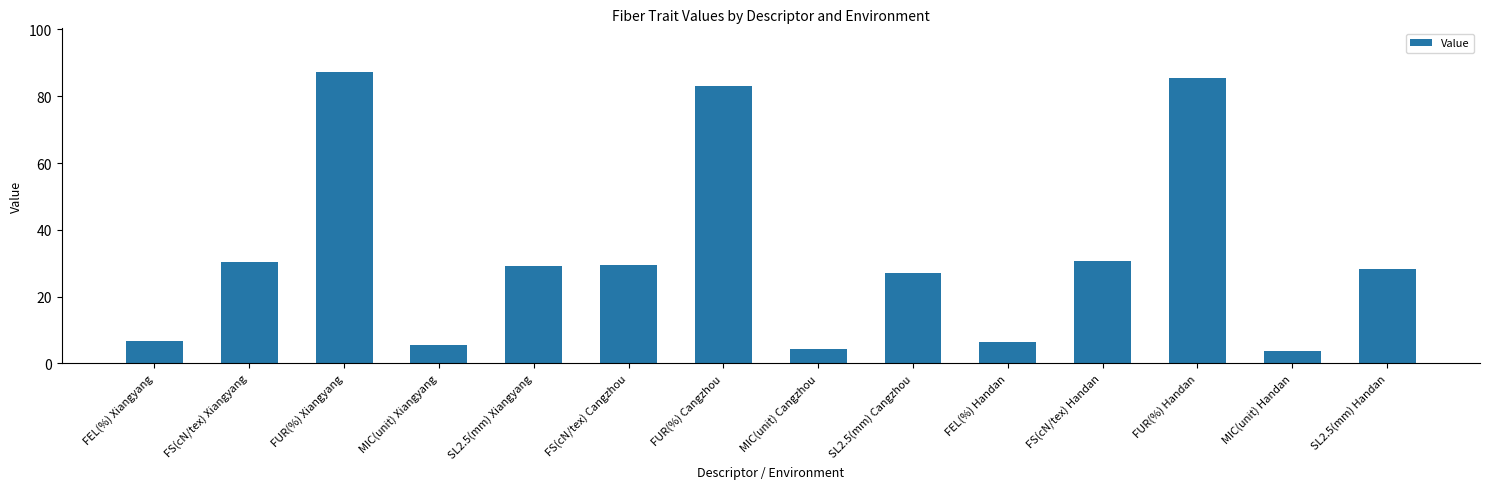

What is the label of the 13th bar from the left?

MIC(unit) Handan